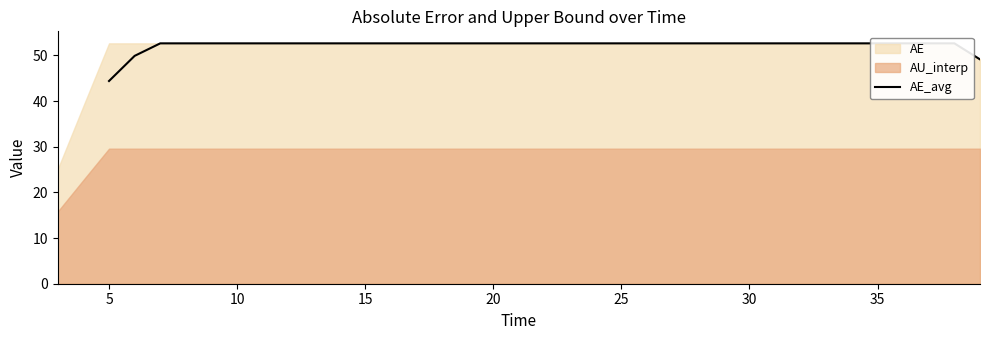

The value at 20 is 82.0. True or false?

False